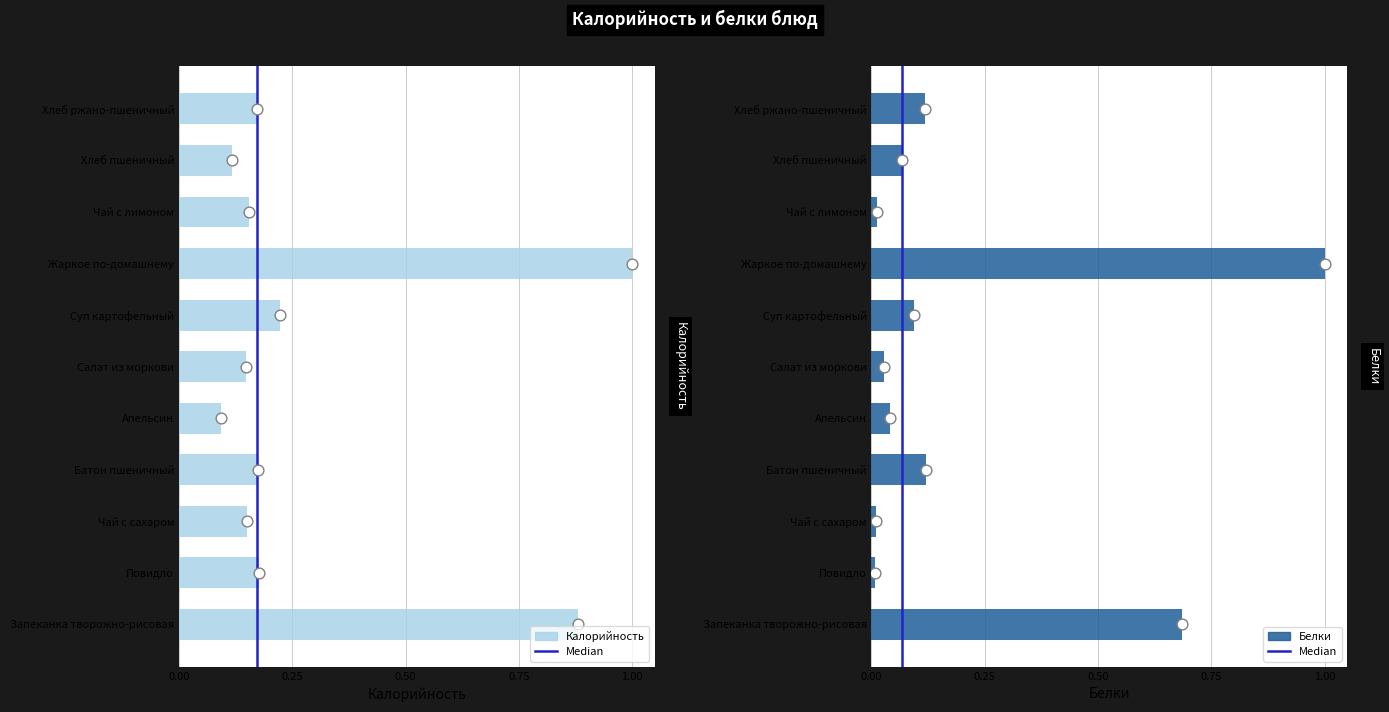

Which series has the largest Y range (max minus min)?

Белки